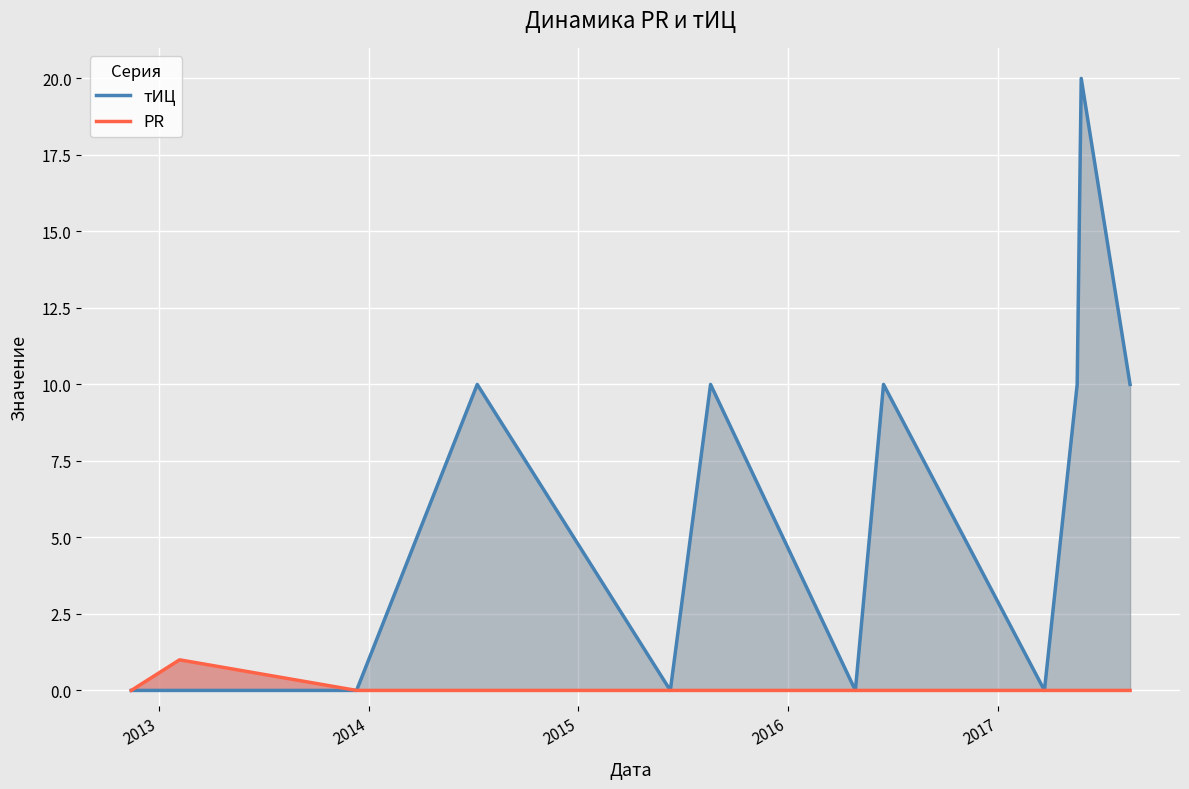

What is the maximum value for PR?

1